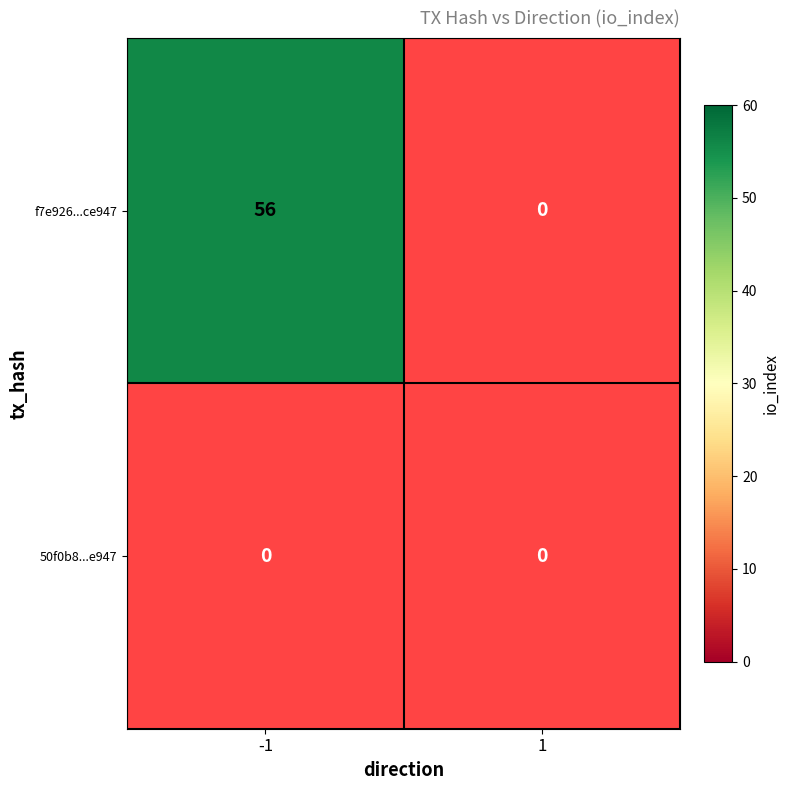

Is the value of f7e926803351815b726e793603e4054264ce947 at -1 greater than the value of 50f0b85d37e6c39bbac273cb390e55f8a6f1a5c at 1?

Yes